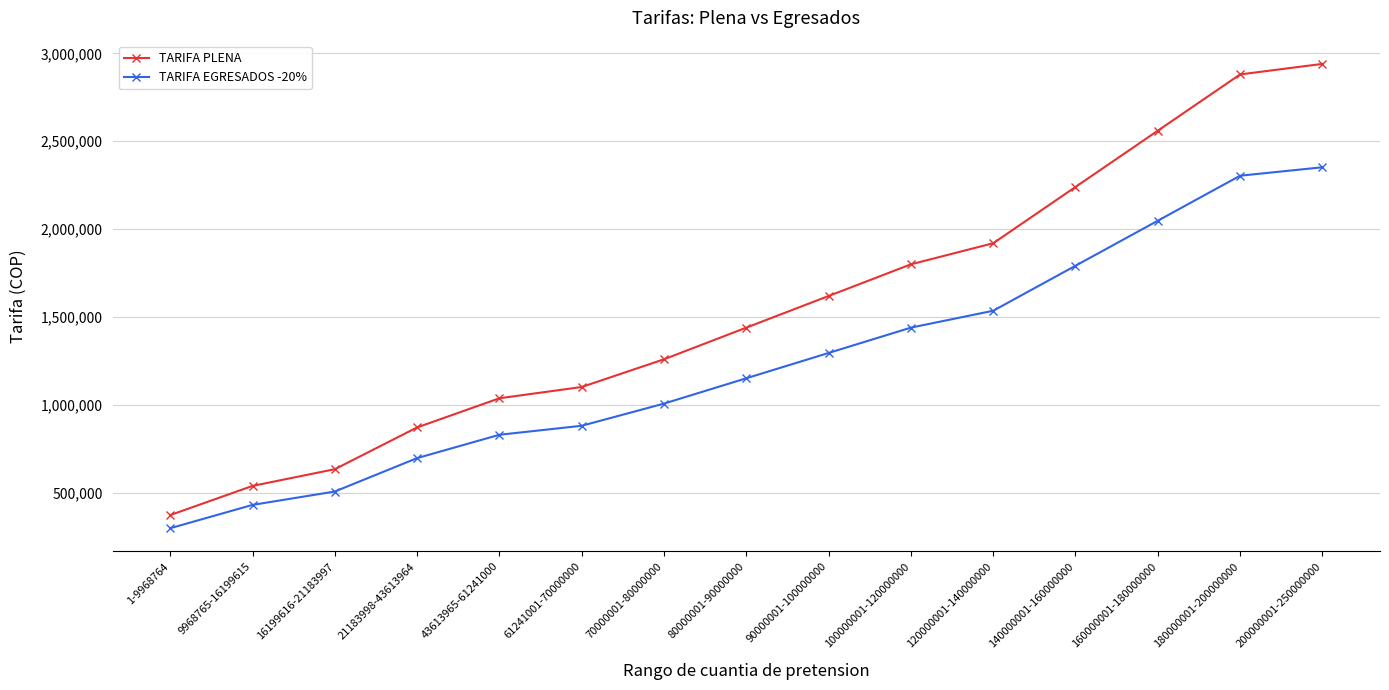

What are all the series names shown in the legend?

TARIFA PLENA, TARIFA EGRESADOS -20%